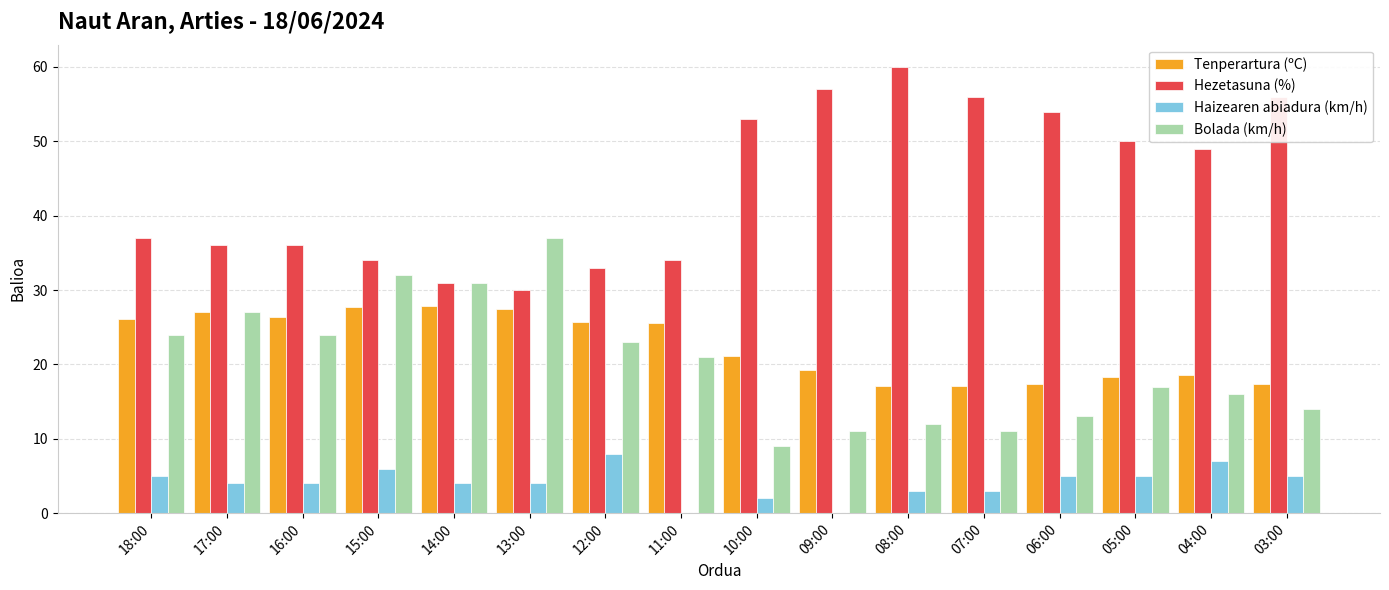

Which series has the largest total across all categories?

Hezetasuna (%)